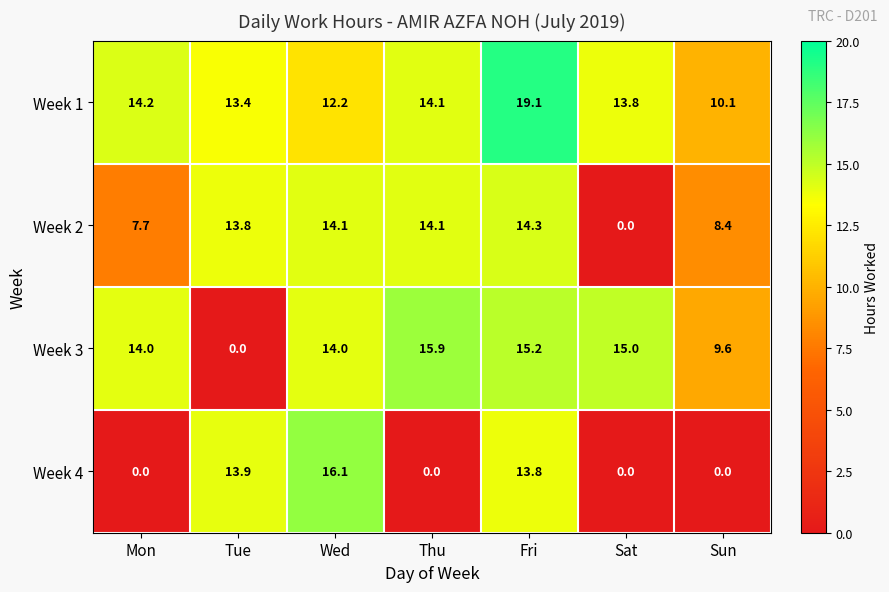

The Week 2 series shows 12.2 at Sun. True or false?

False